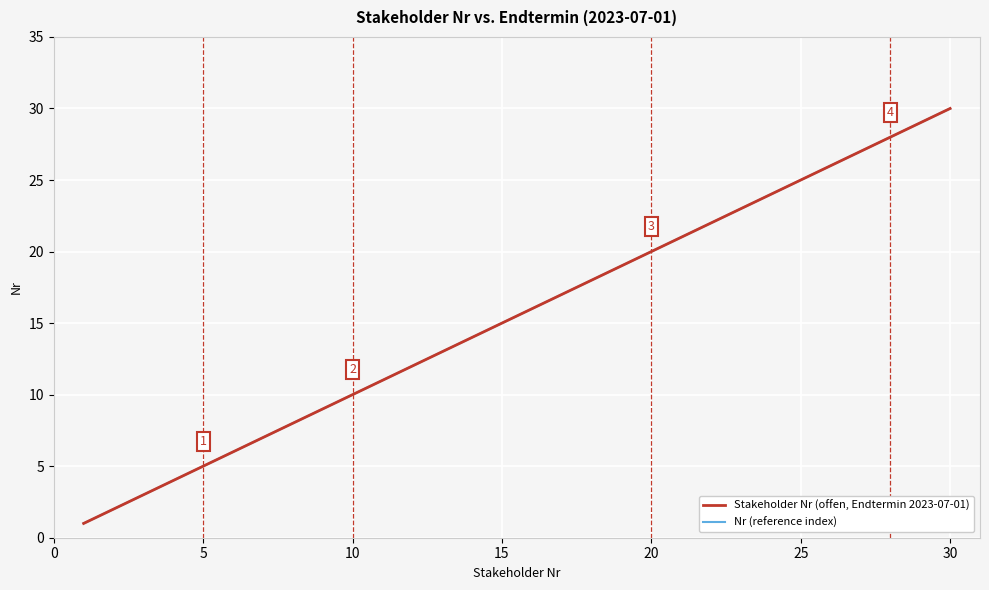

Does the chart display data point markers on the line(s)?

No